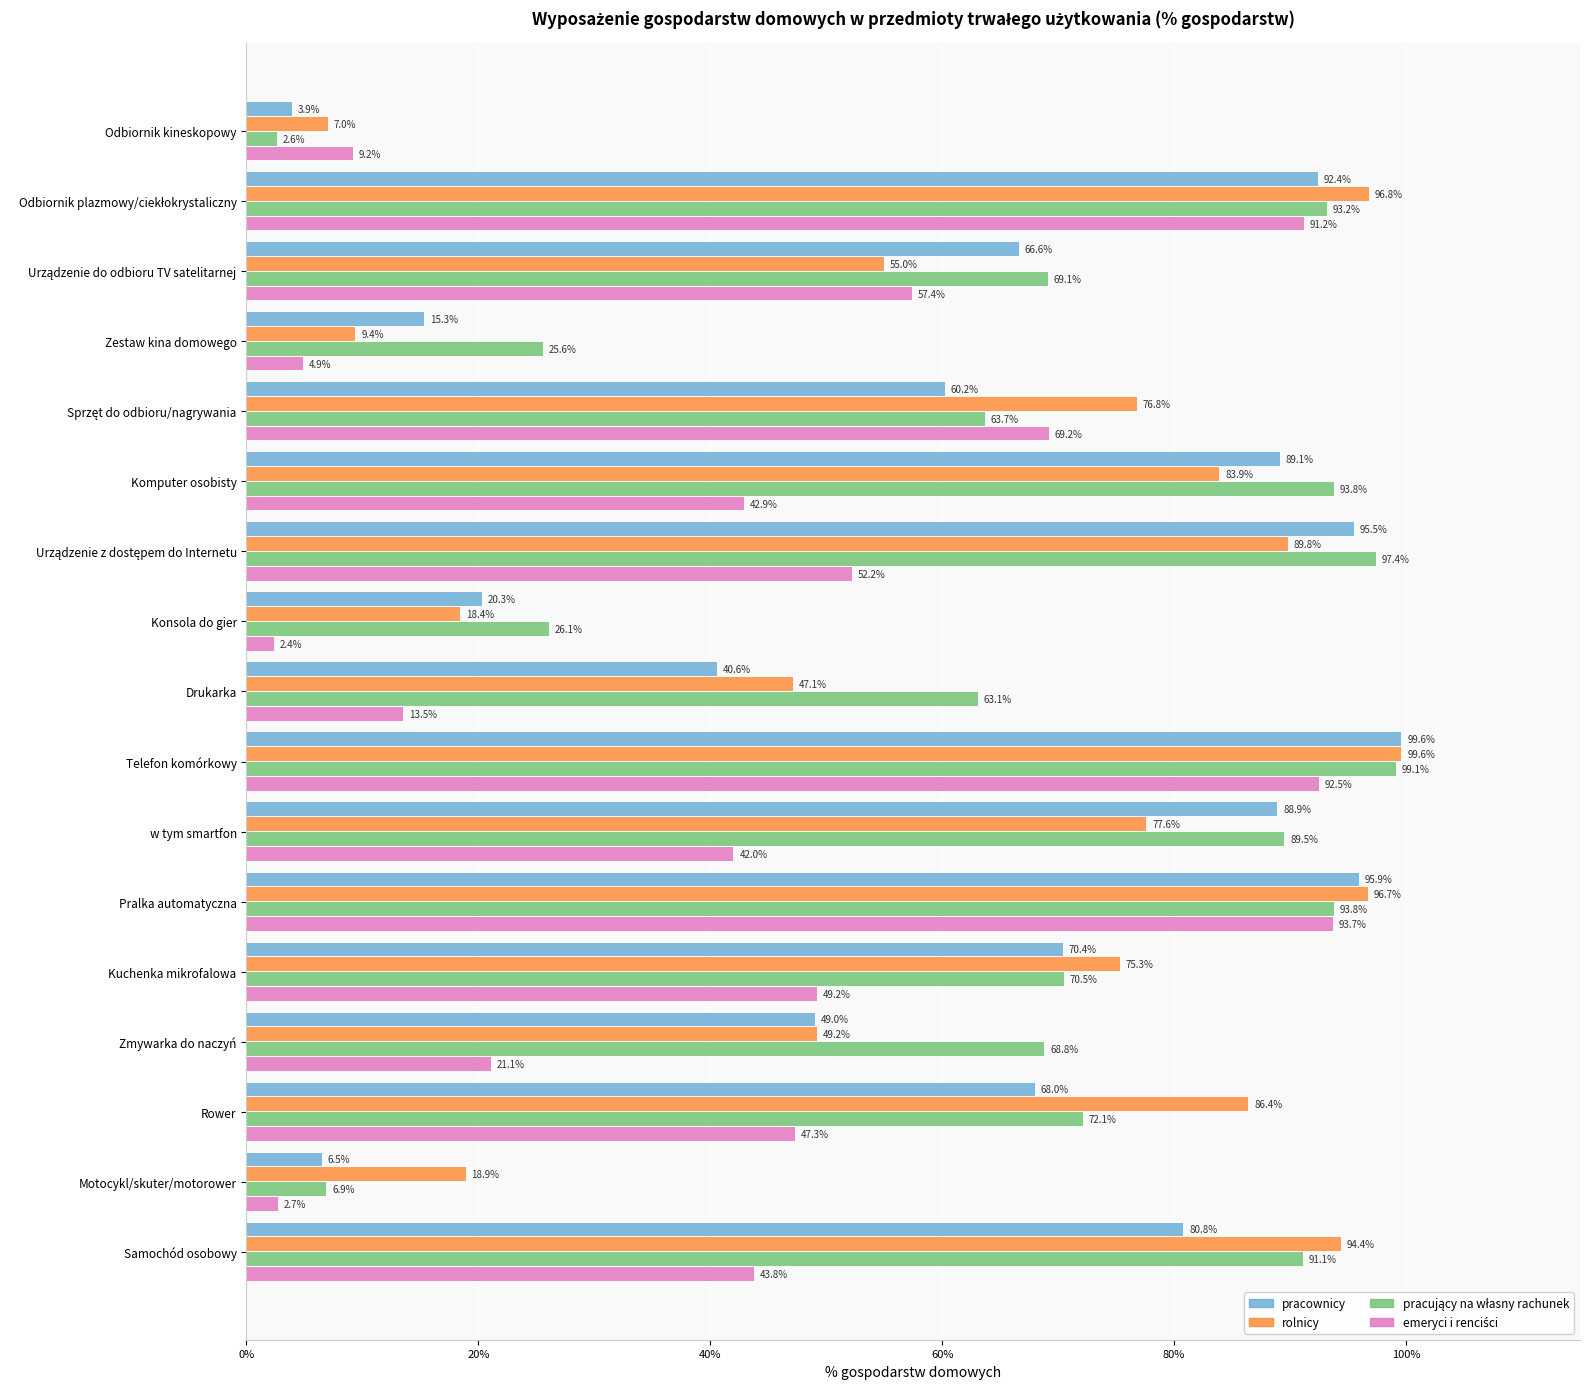

The value of pracownicy at Kuchenka mikrofalowa is 106.1. True or false?

False